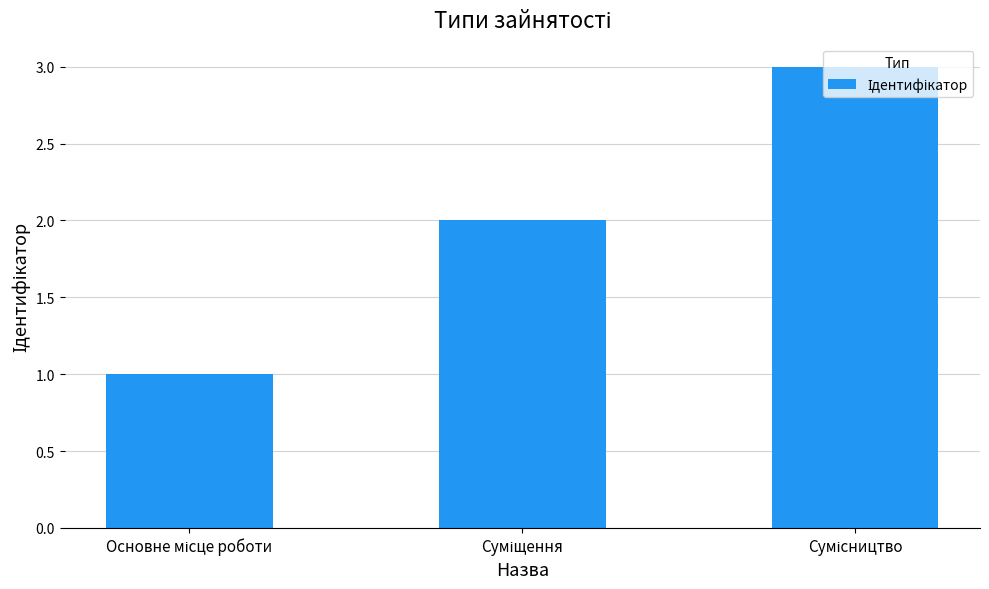

How many values are below 2?

1